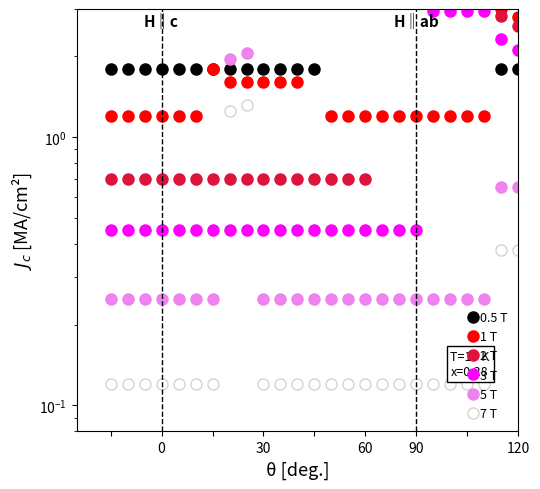

What is the minimum value for 0.5 T?

1.8